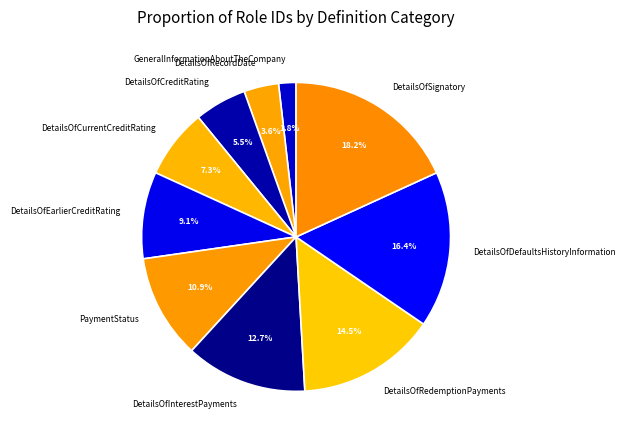

To the nearest percent, what is the difference between the largest and smallest slice percentages?

16%